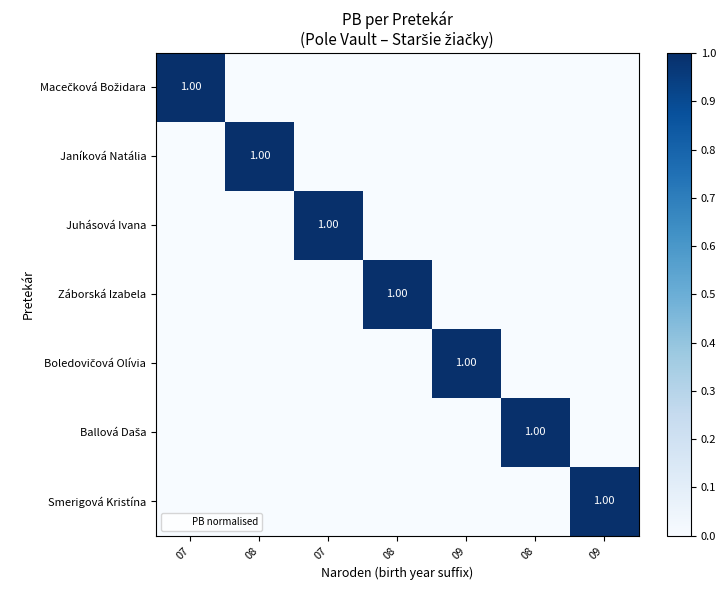

How many values in Janíková Natália are above zero?

1